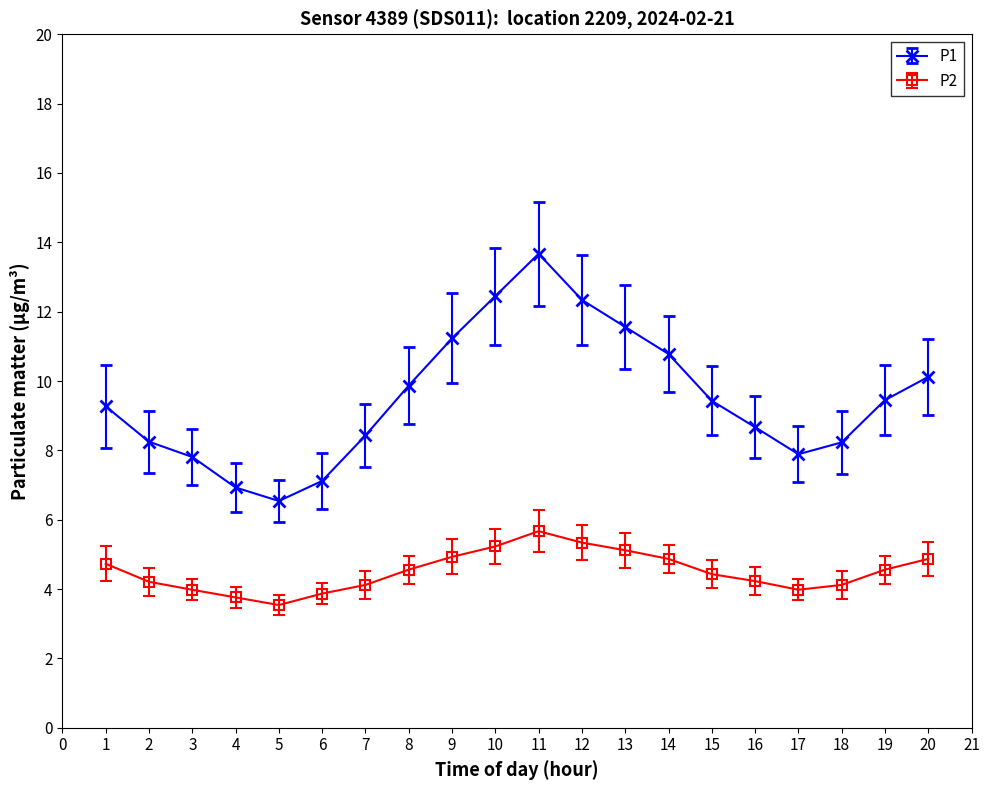

At how many categories does at least one series exceed 9?

11